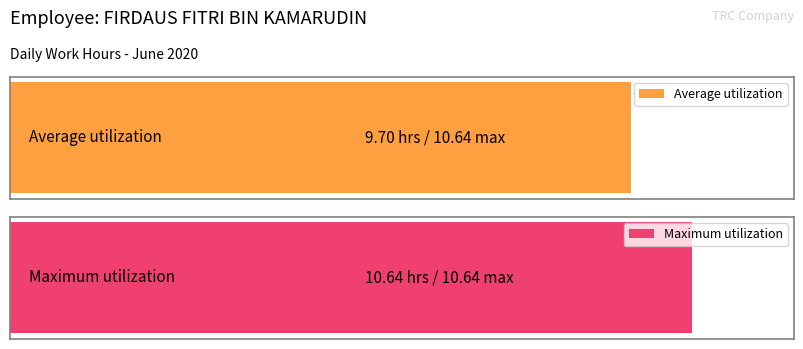

Which has a higher value, 8 or 20?

20